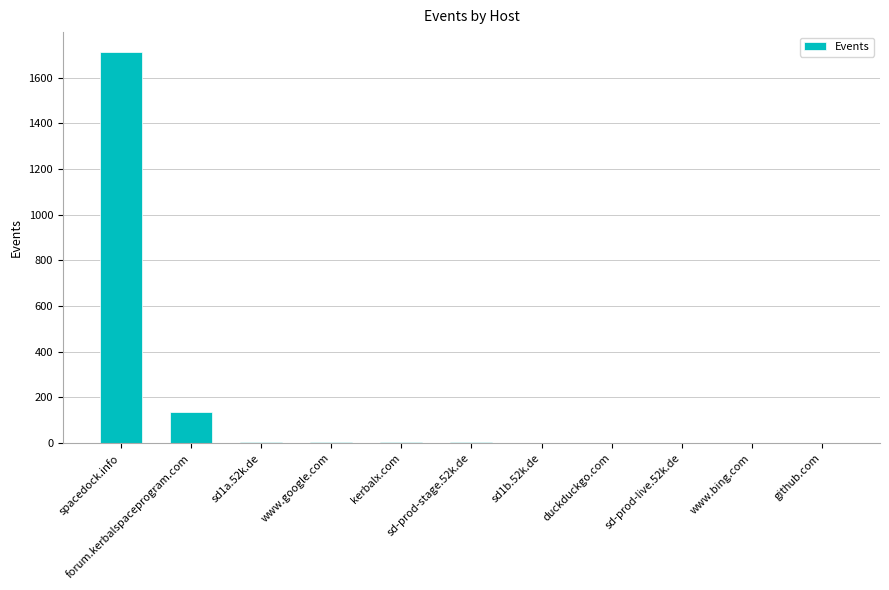

What is the maximum value shown in the chart?

1714